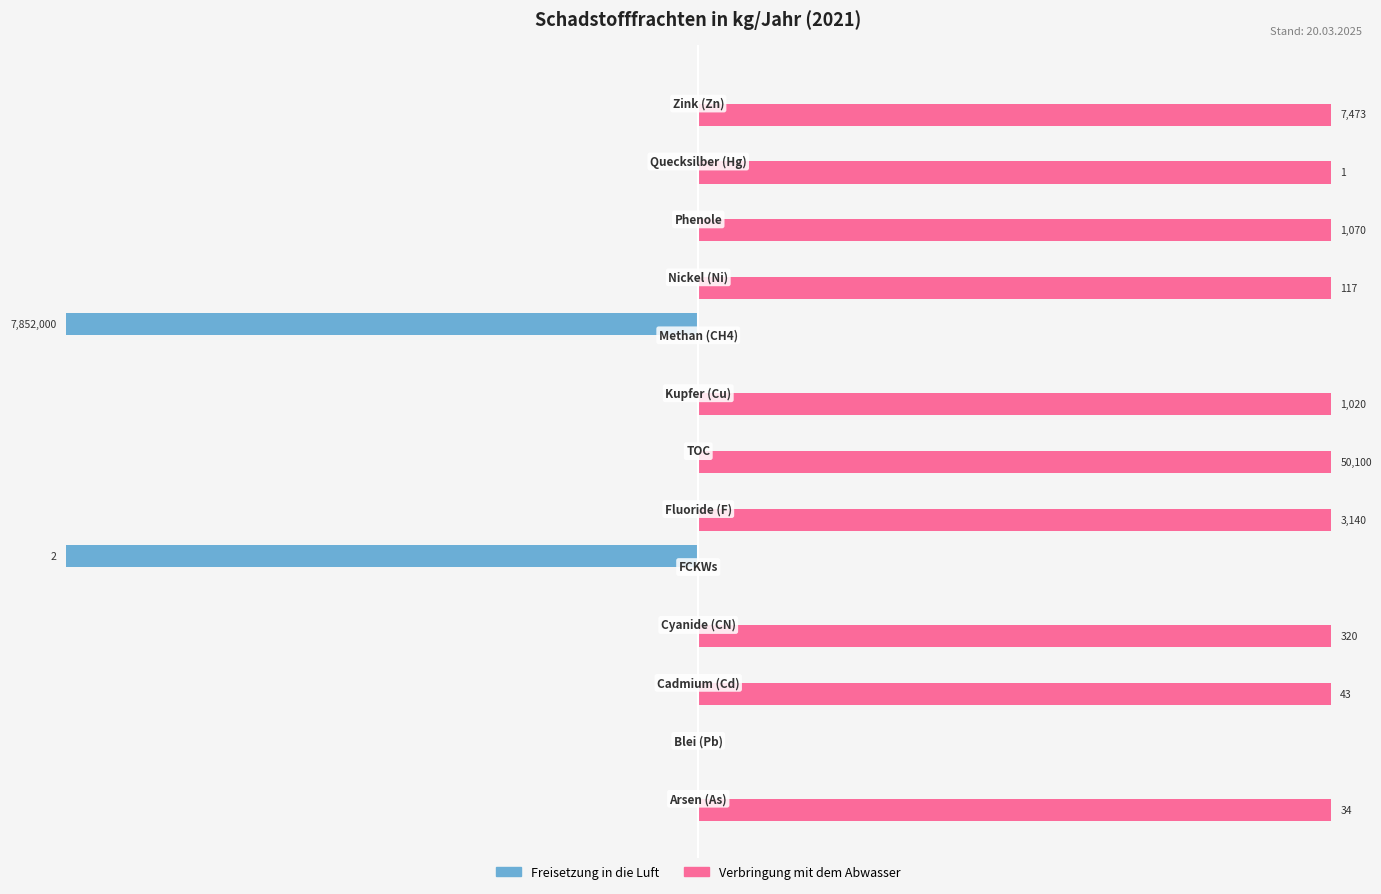

List the series in order of their peak value, highest first.

Verbringung mit dem Abwasser, Freisetzung in die Luft